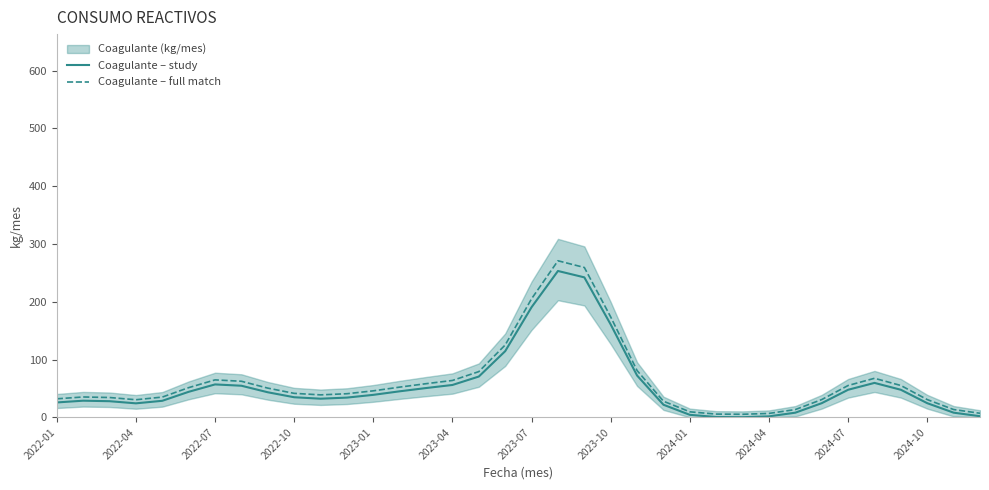

What value does the Coagulante – full match series have at 2022-04?

30.4